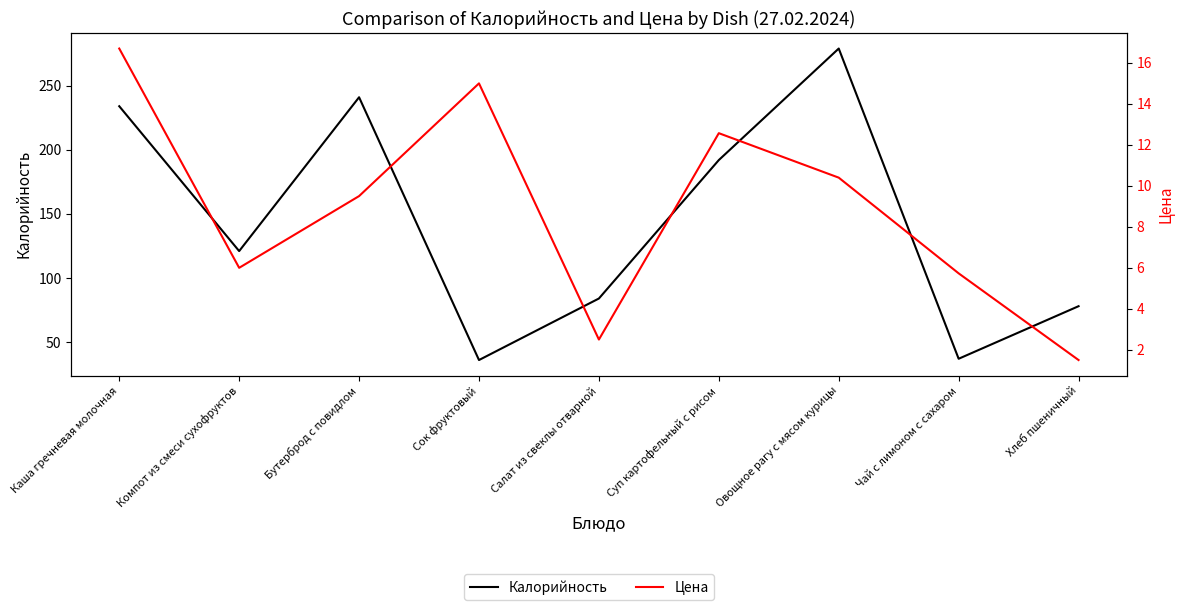

True or false: Калорийность and Цена cross at least once.

False